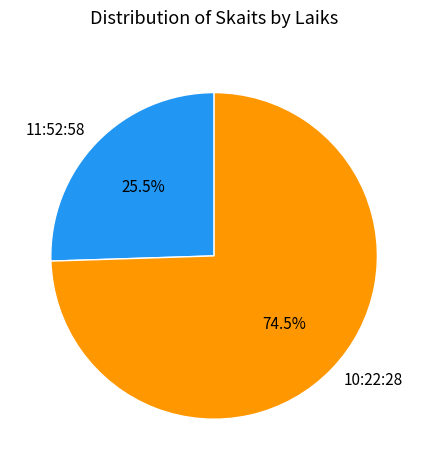

How many segments does this pie chart have?

2